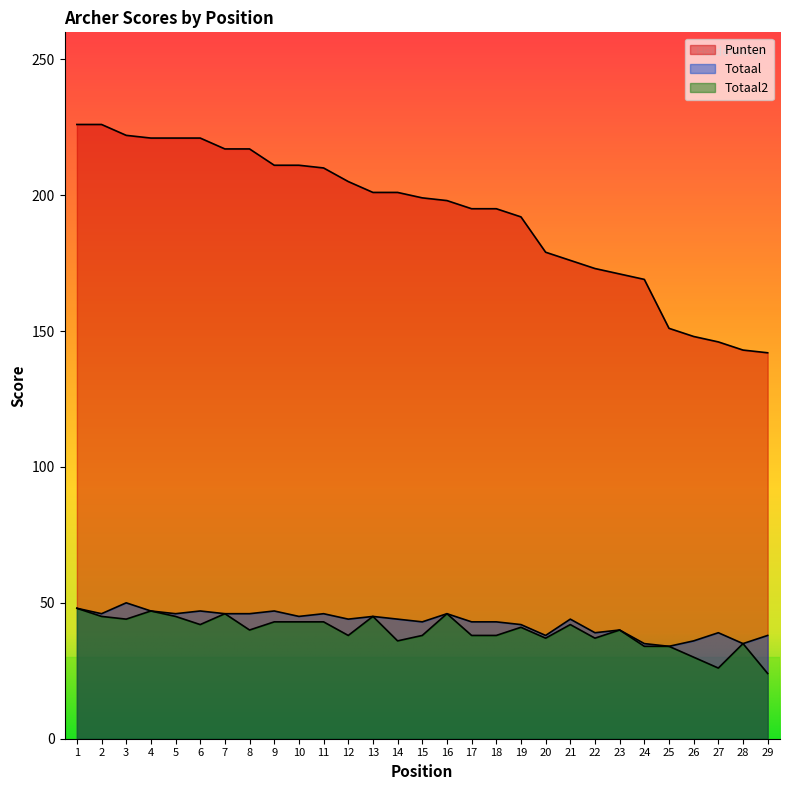

Is it true that Punten equals 320 at 19?

False